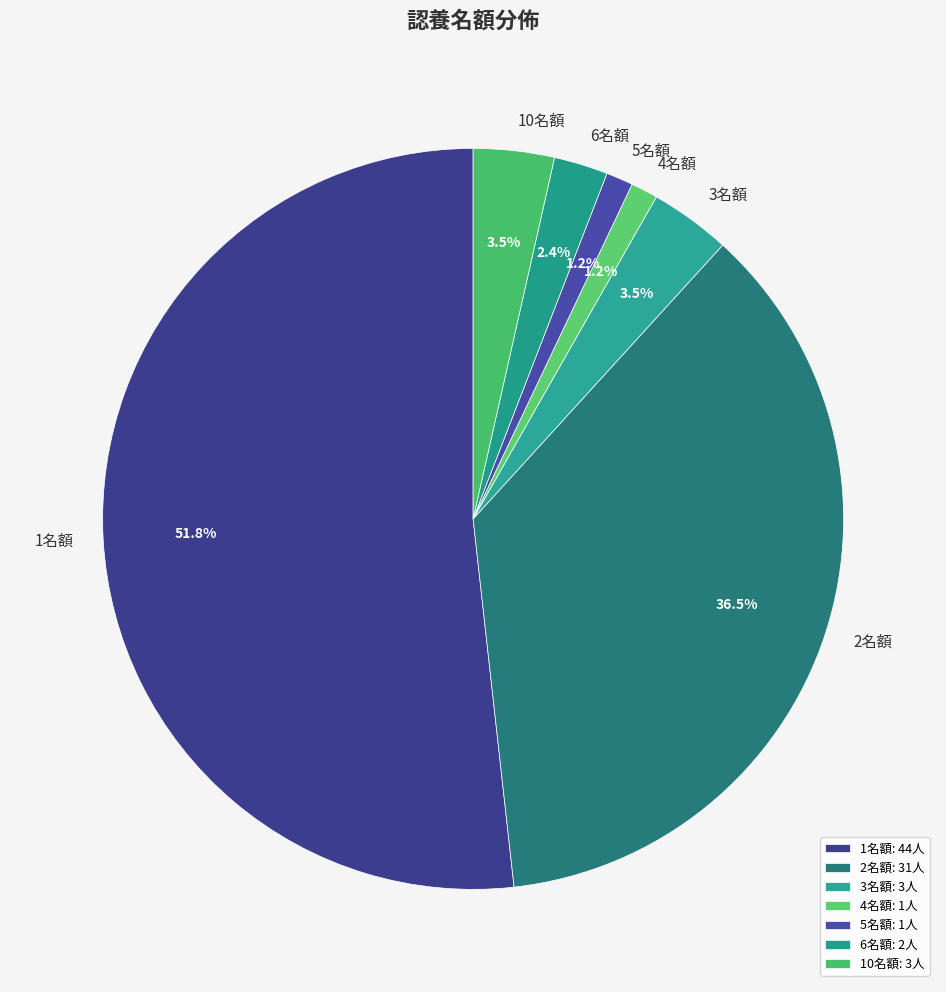

What is the ratio of the value at 3名額 to the value at 6名額?

1.5